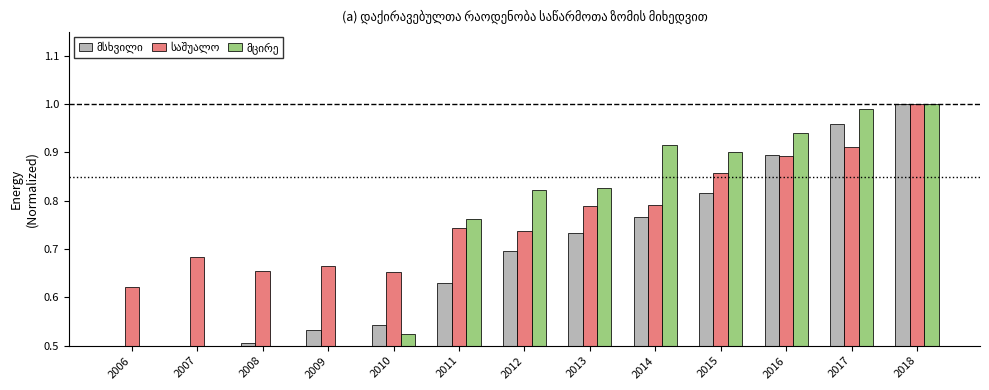

Which series has the largest total across all categories?

საშუალო